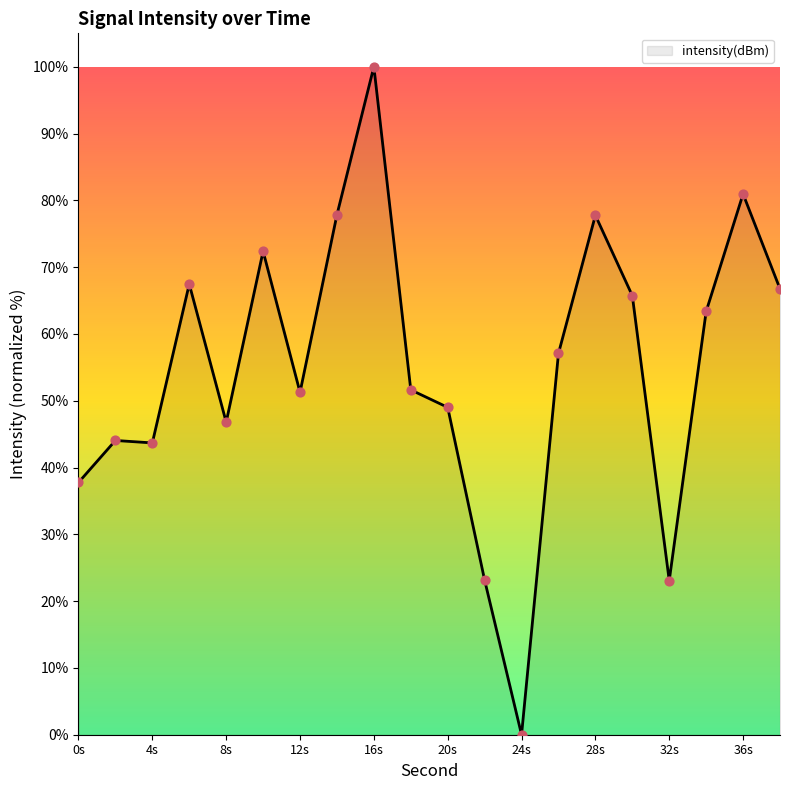

What is the maximum value shown in the chart?

100.0